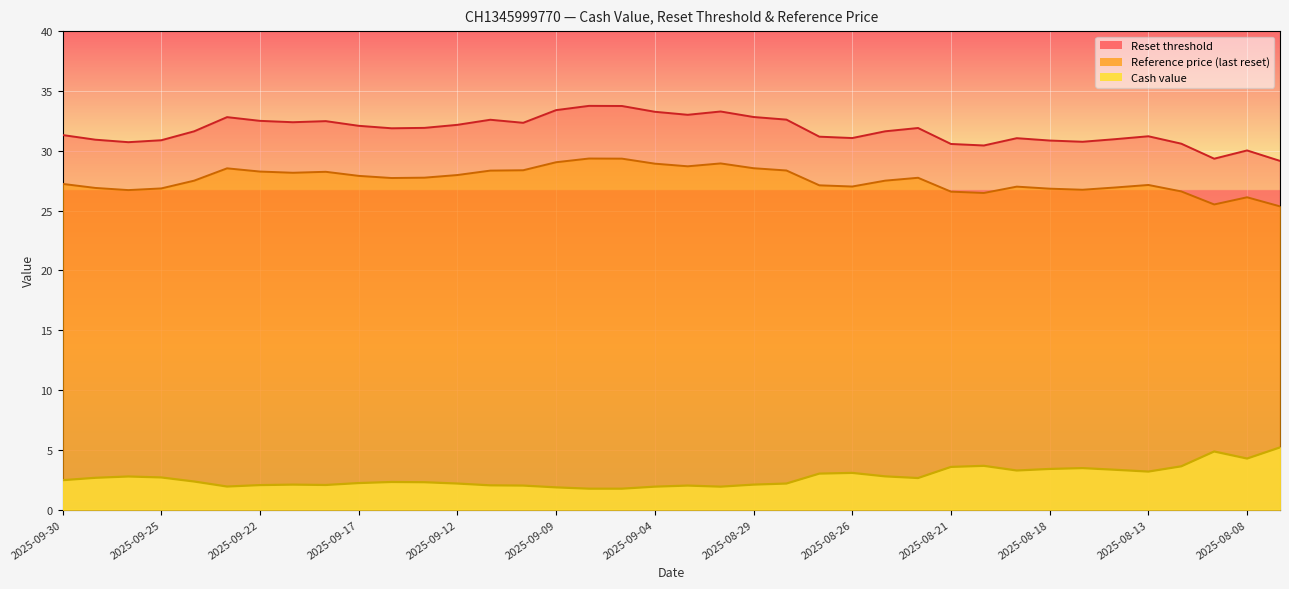

True or false: Reference price (last reset) has more than 0 interior local peaks.

True